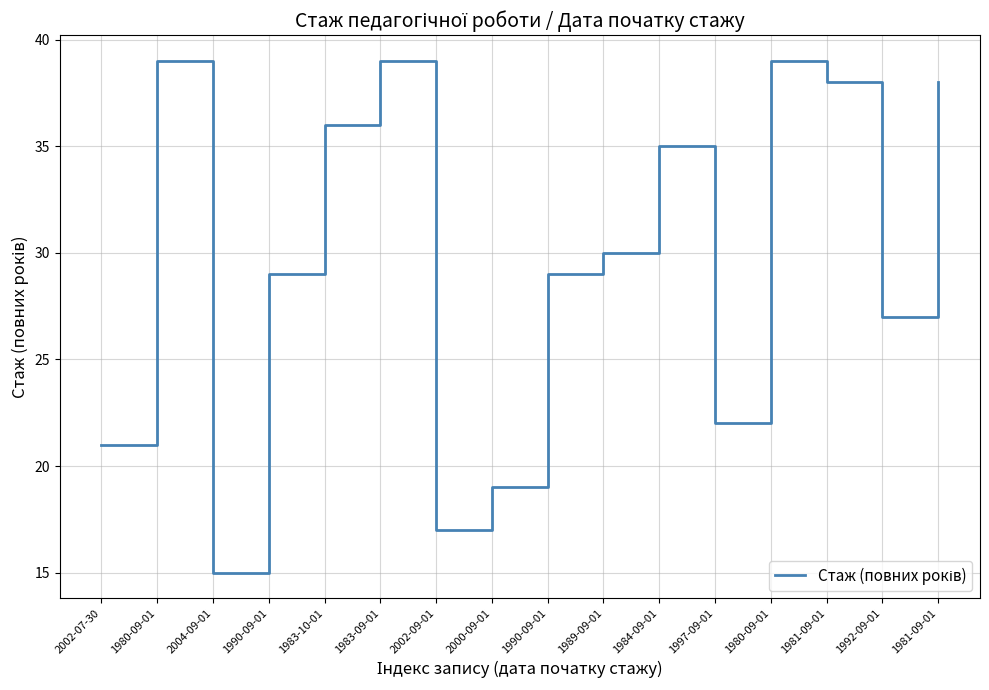

What is the approximate value at 1980-09-01, to the nearest 10?

40